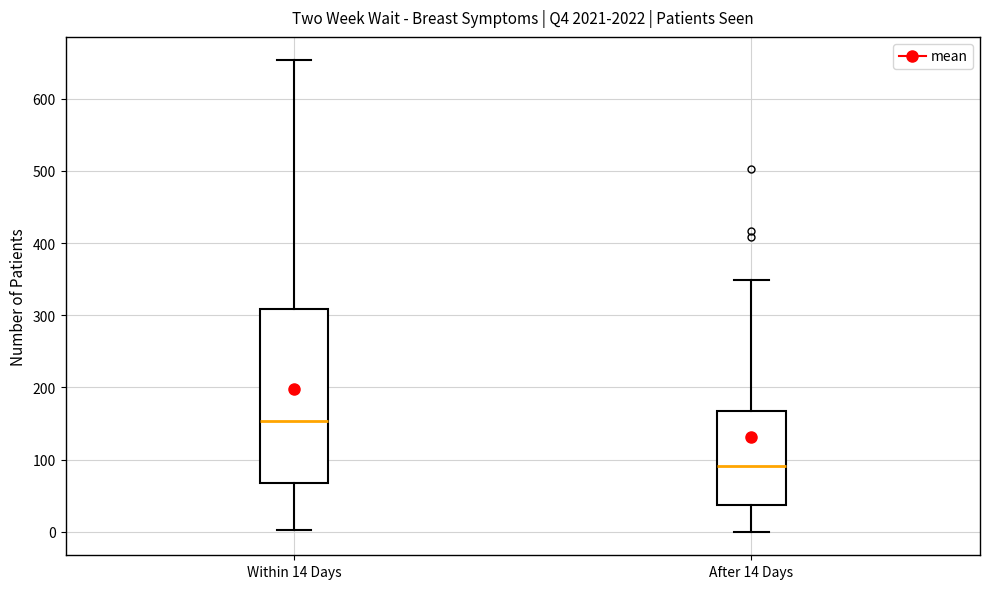

Where does the median line of the box for After 14 Days sit on the y-axis? The values are not printed on the chart, so give them approximately, as read against the axis.

90